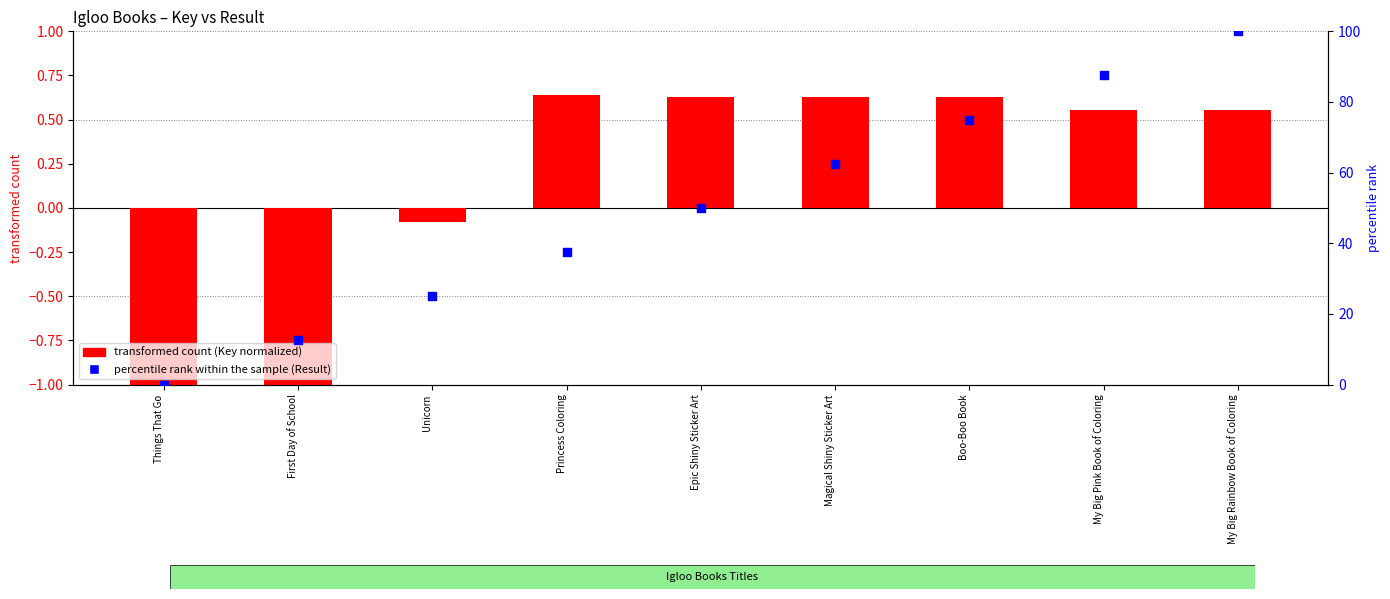

What is the total value across all series at Magical Shiny Sticker Art?

63.1